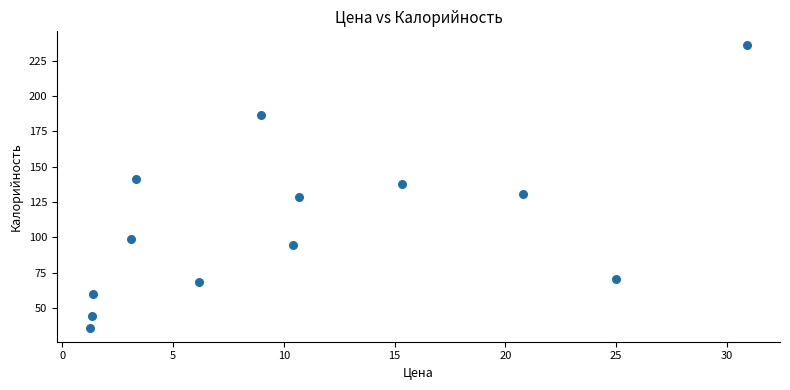

What is the range of Y values (max minus min)?

199.5